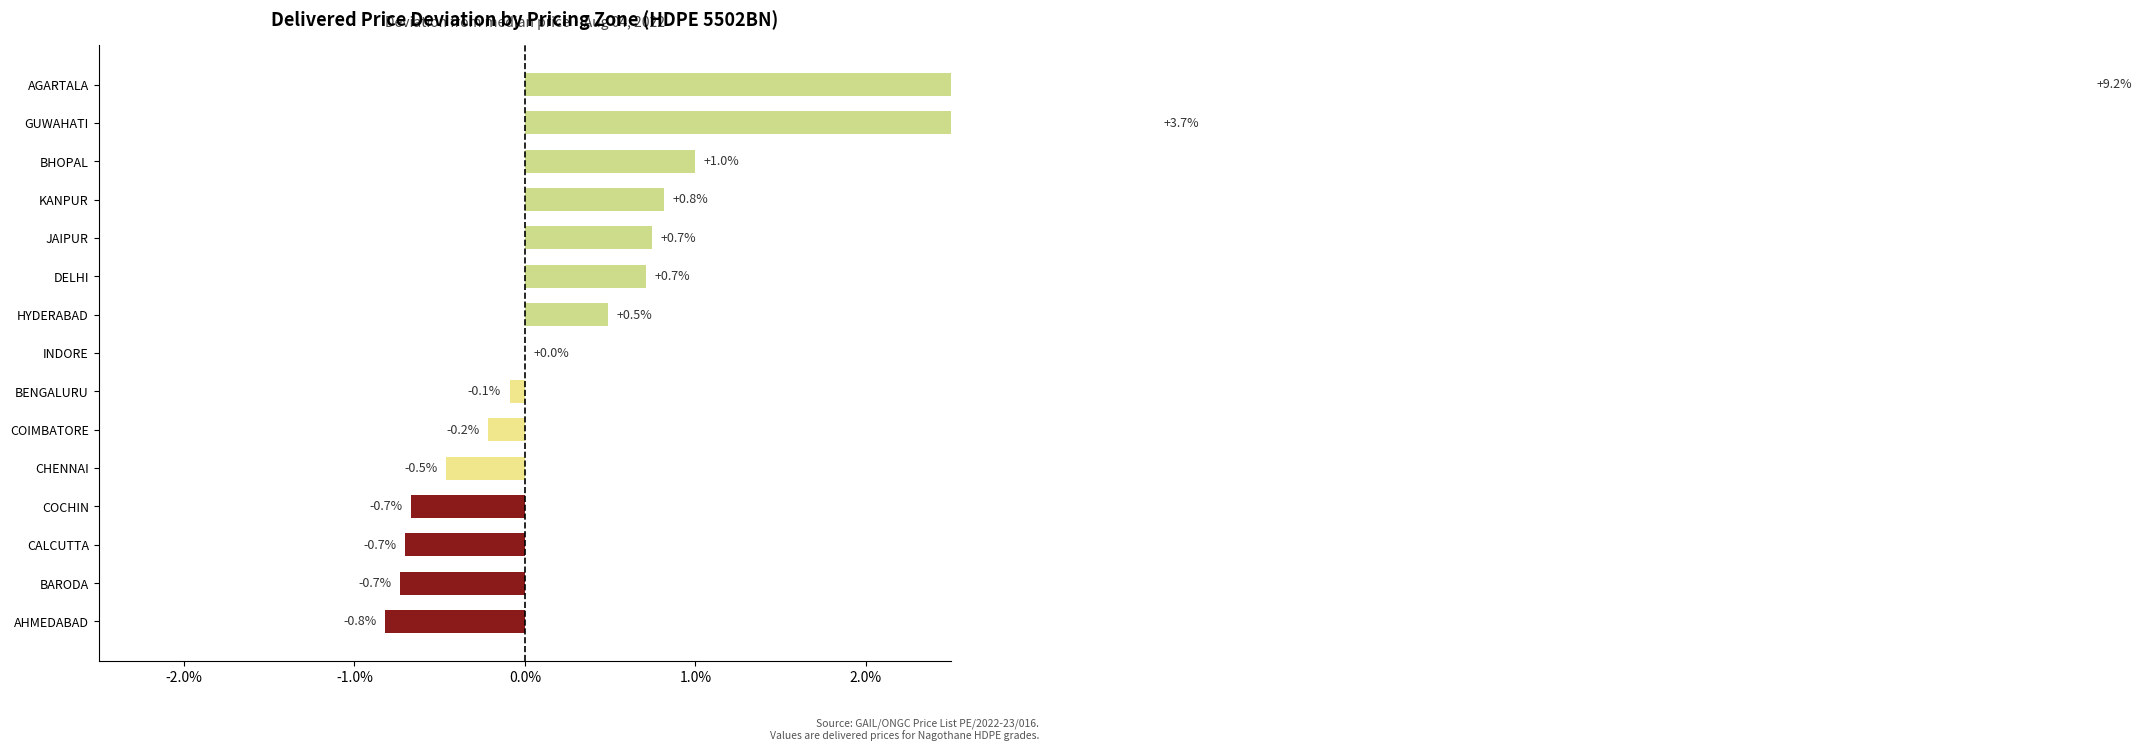

What is the smallest value displayed?

-0.8